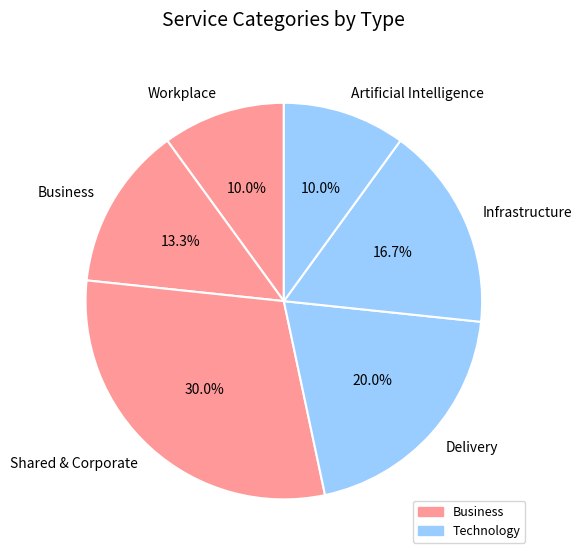

Does Artificial Intelligence represent more than half of the total?

No